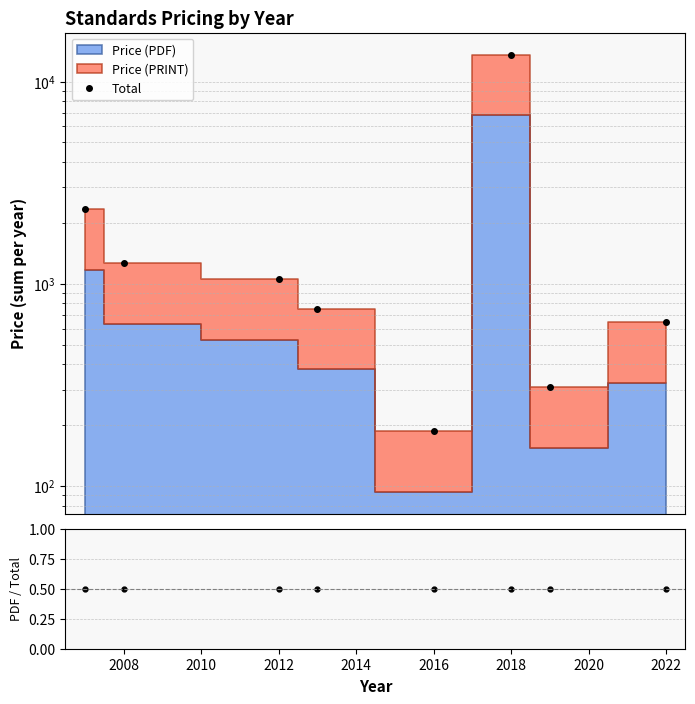

Does the chart have visible grid lines?

Yes